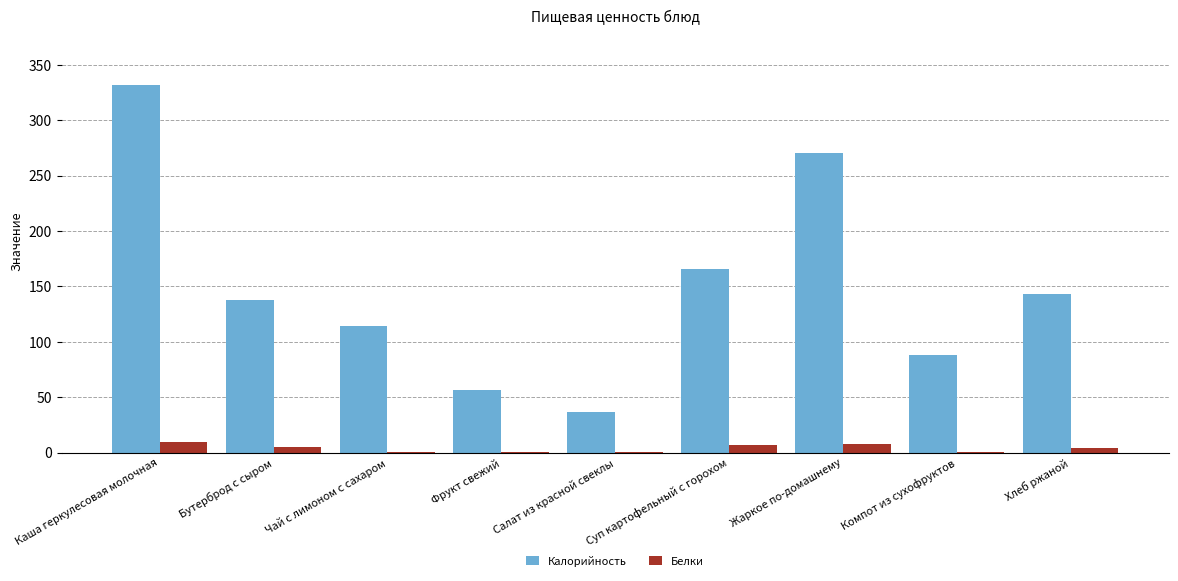

Which series changed the most between Каша геркулесовая молочная and Жаркое по-домашнему?

Калорийность